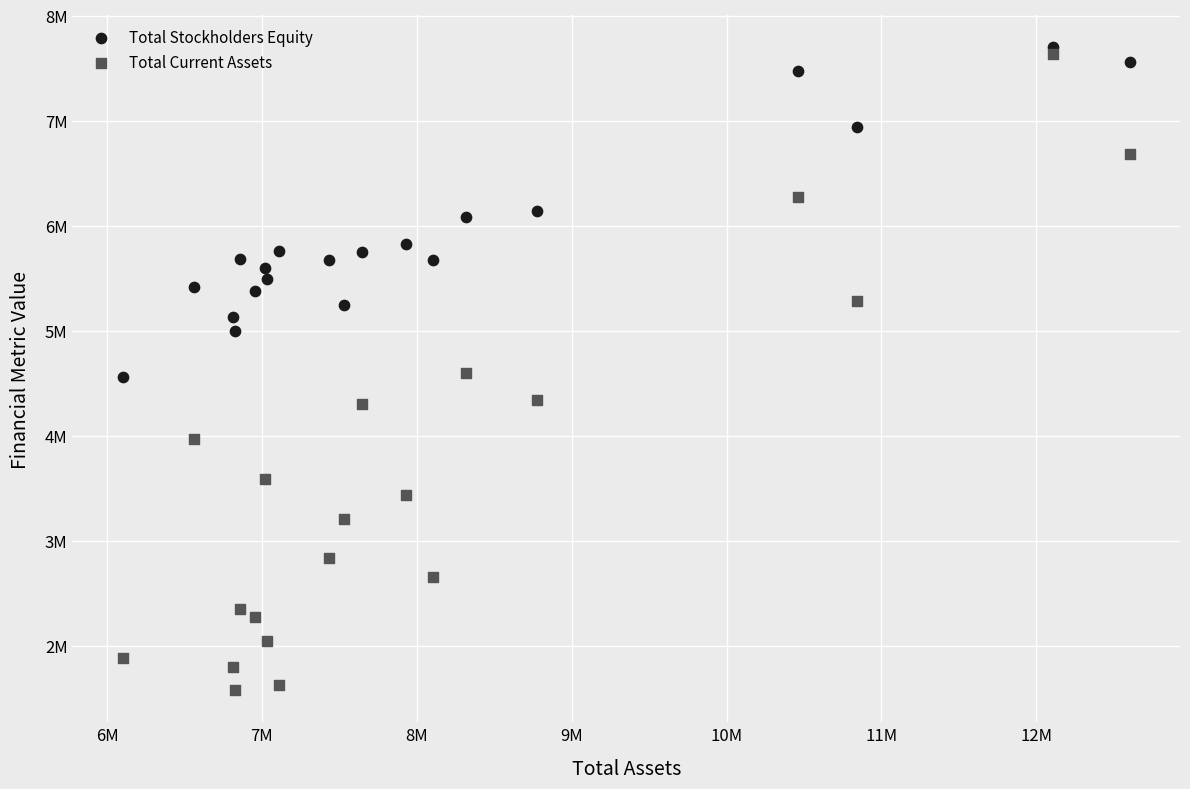

What are all the series names shown in the legend?

Total Stockholders Equity, Total Current Assets